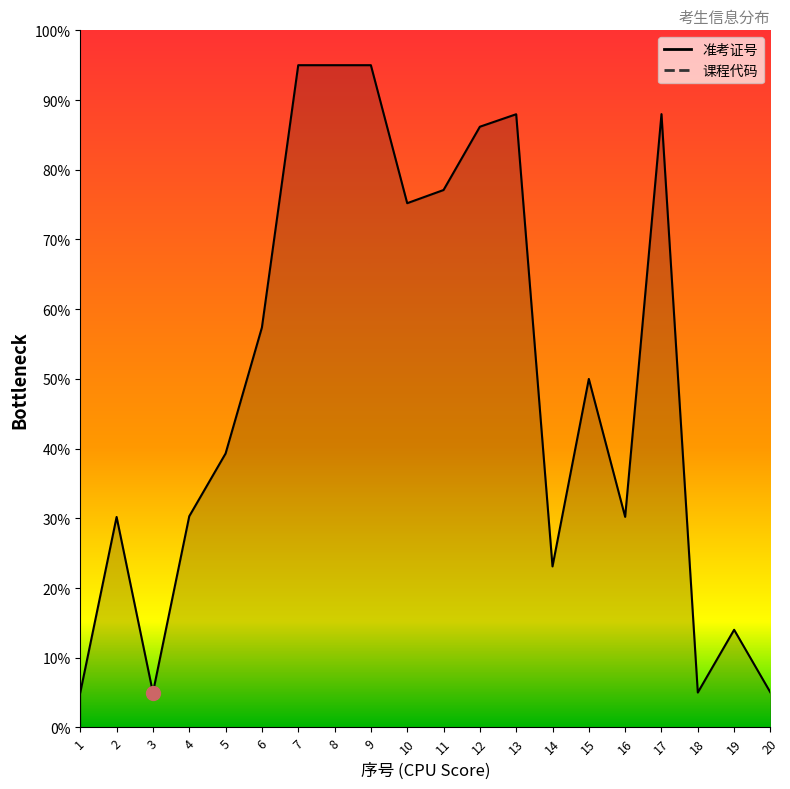

Read the value at 8.

95.0